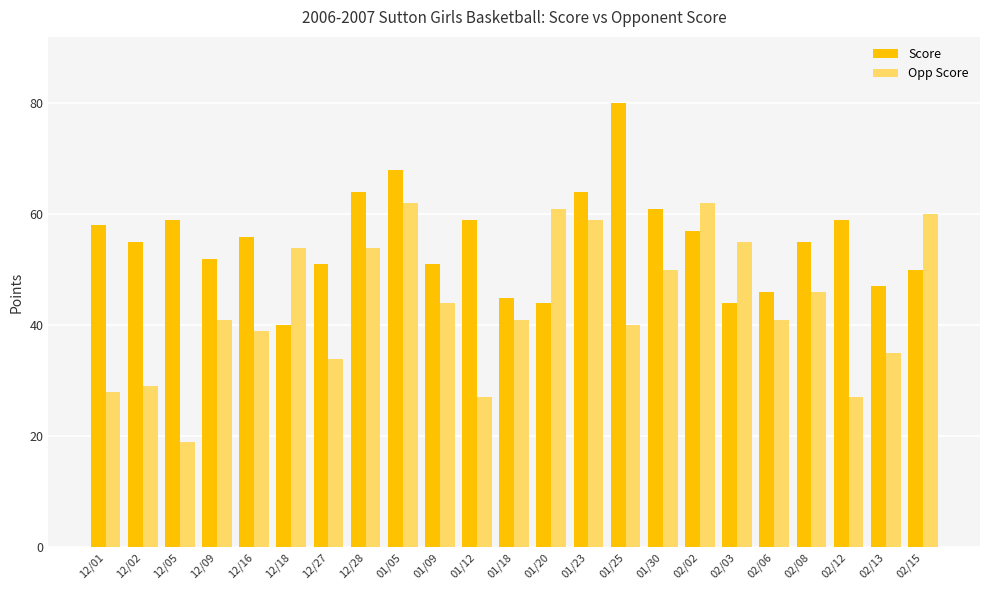

What position from the left is 12/16?

5